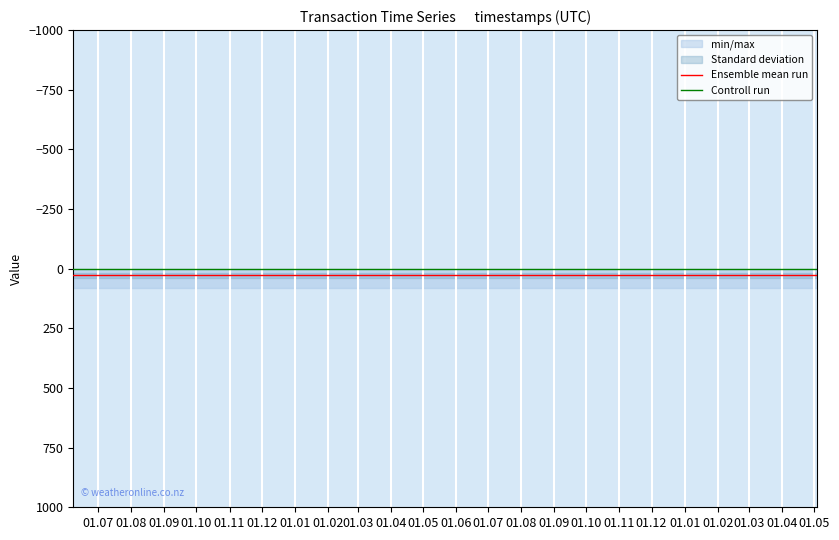

How many lines are shown in the chart?

2